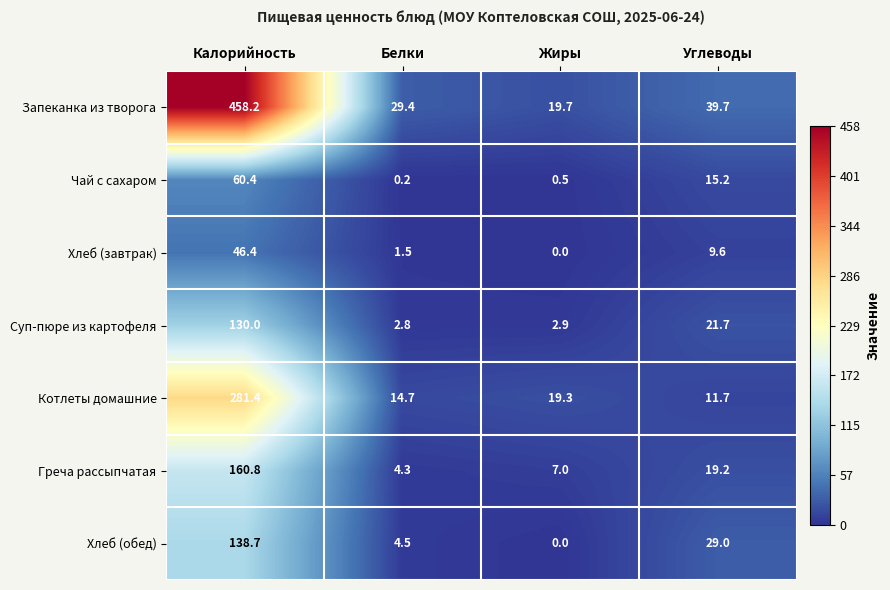

Where does the Хлеб (завтрак) series first go above 9?

Калорийность